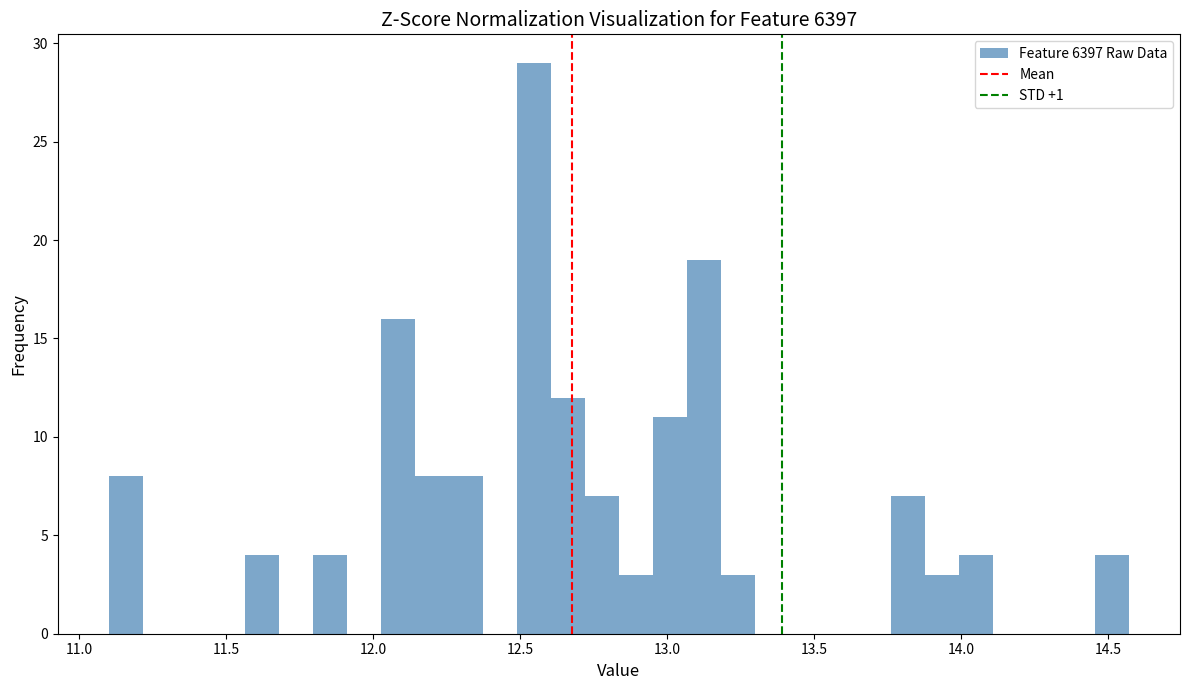

Around what value on the x-axis is the tallest bar? Give the approximate position of its centre, as read against the axis.

12.55